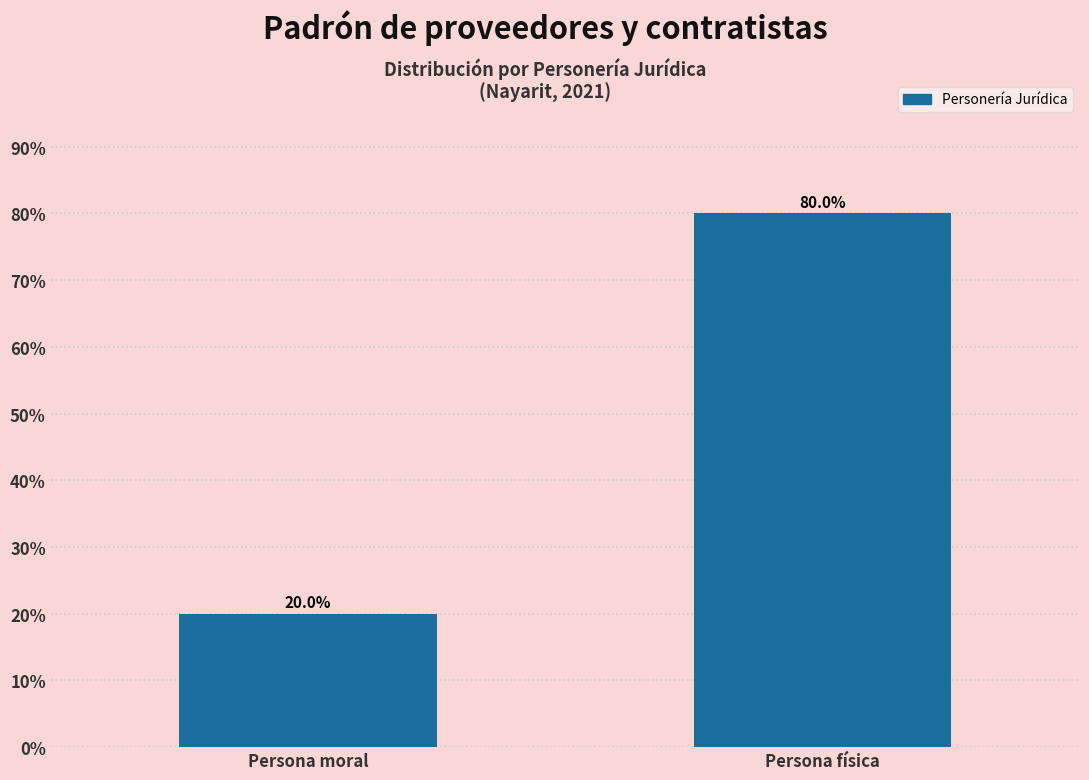

Reading left to right, extract all data points from this chart.

20	80